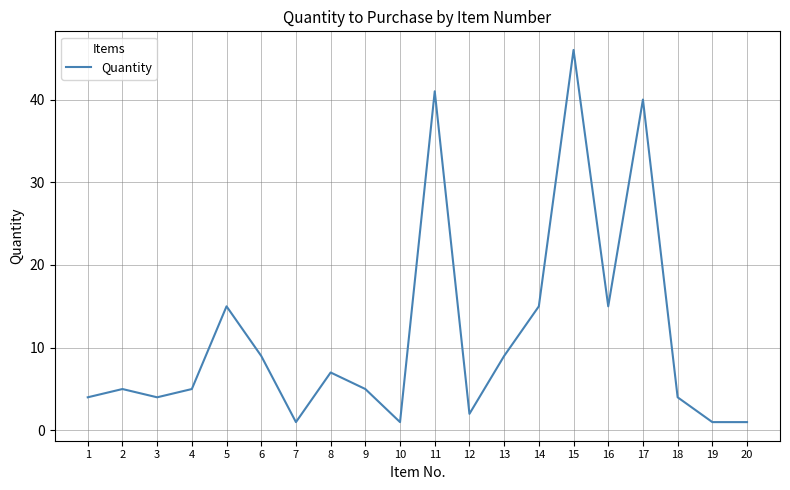

Reading left to right, transcribe all the data shown in this chart.

4	5	4	5	15	9	1	7	5	1	41	2	9	15	46	15	40	4	1	1